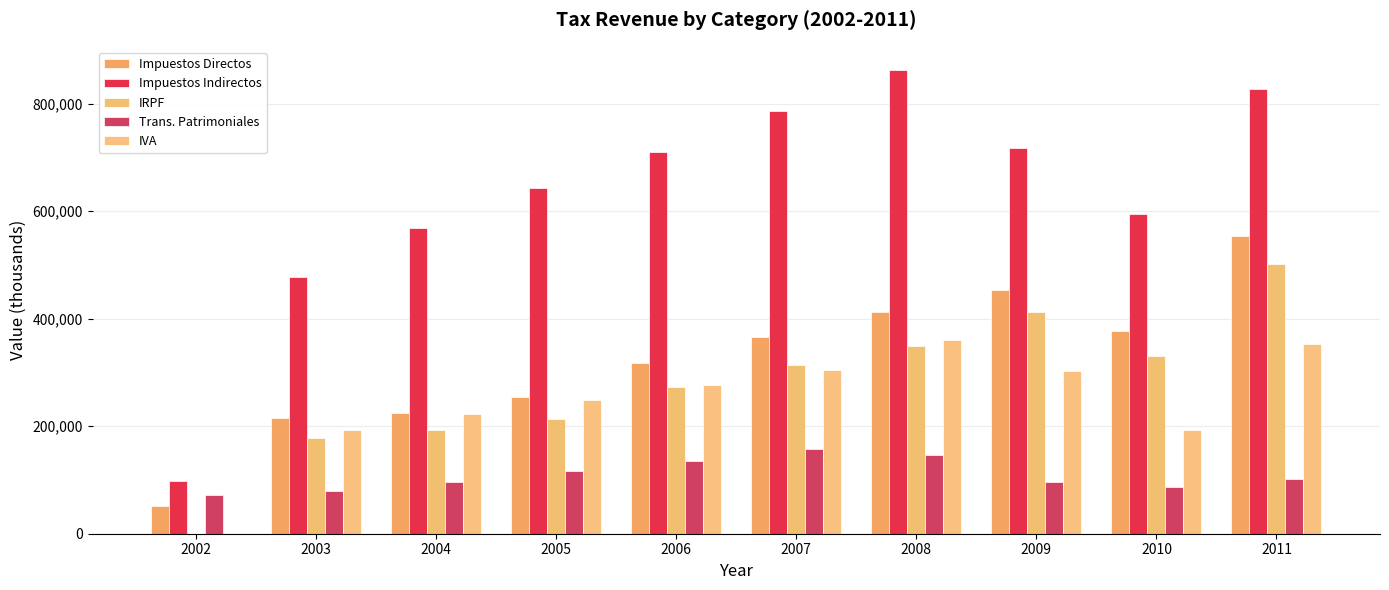

How many values in the Impuestos Directos series exceed 365753?

5